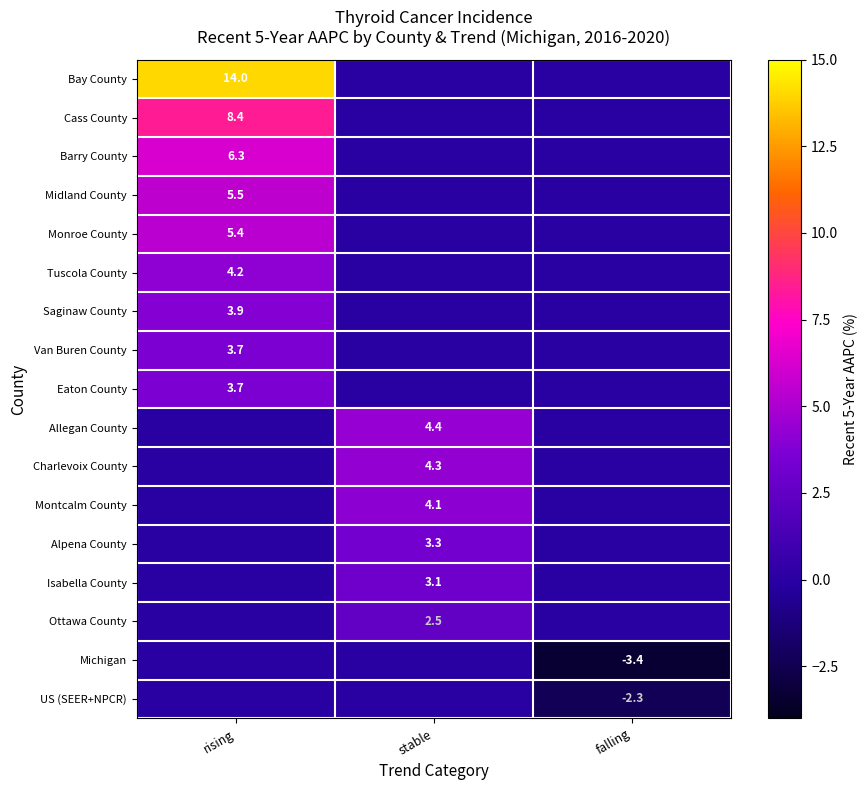

True or false: Tuscola County has a value of 1.4 at rising.

False